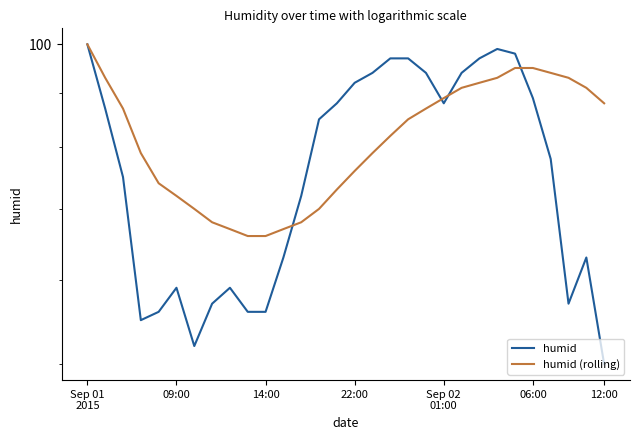

Read the humid (rolling) value at Sep 02
01:00, to the nearest 5.

75